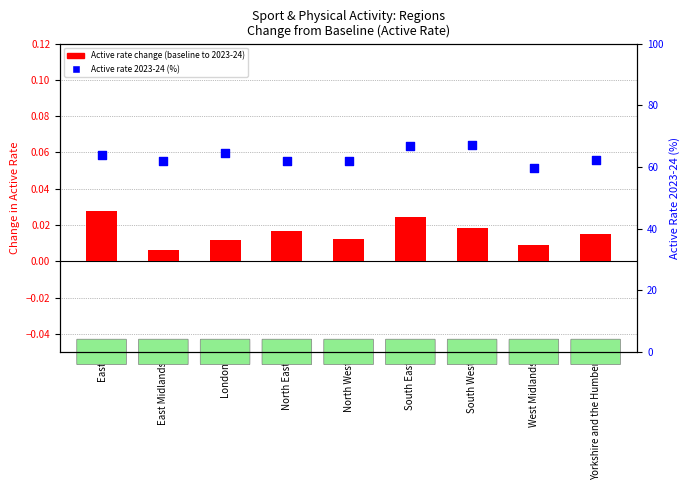

Which series contains the highest Y value?

Active rate 2023-24 (%)